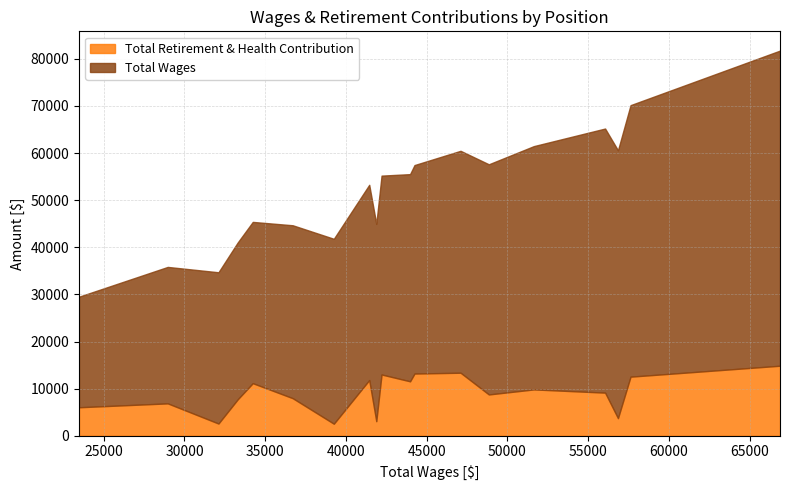

In Total Retirement & Health Contribution, how many points are lower than both neighbors (excluding endpoints)?

6